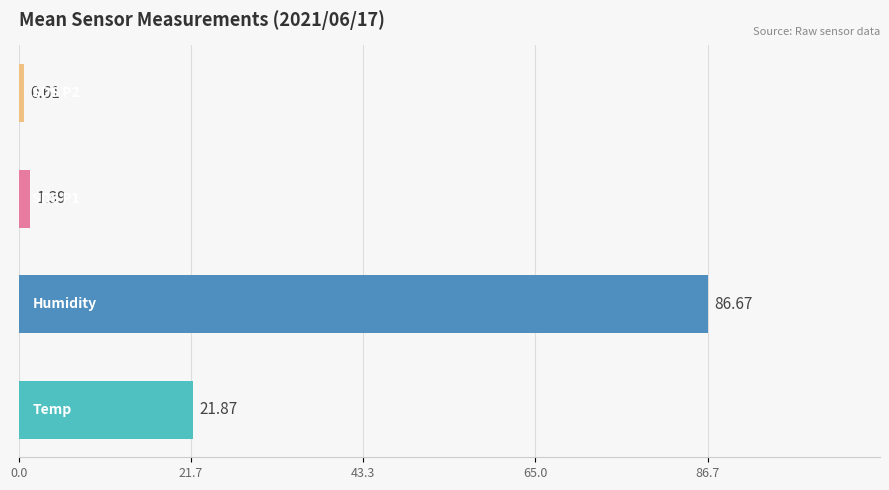

The value of Temp at 39 is 13.8. True or false?

False